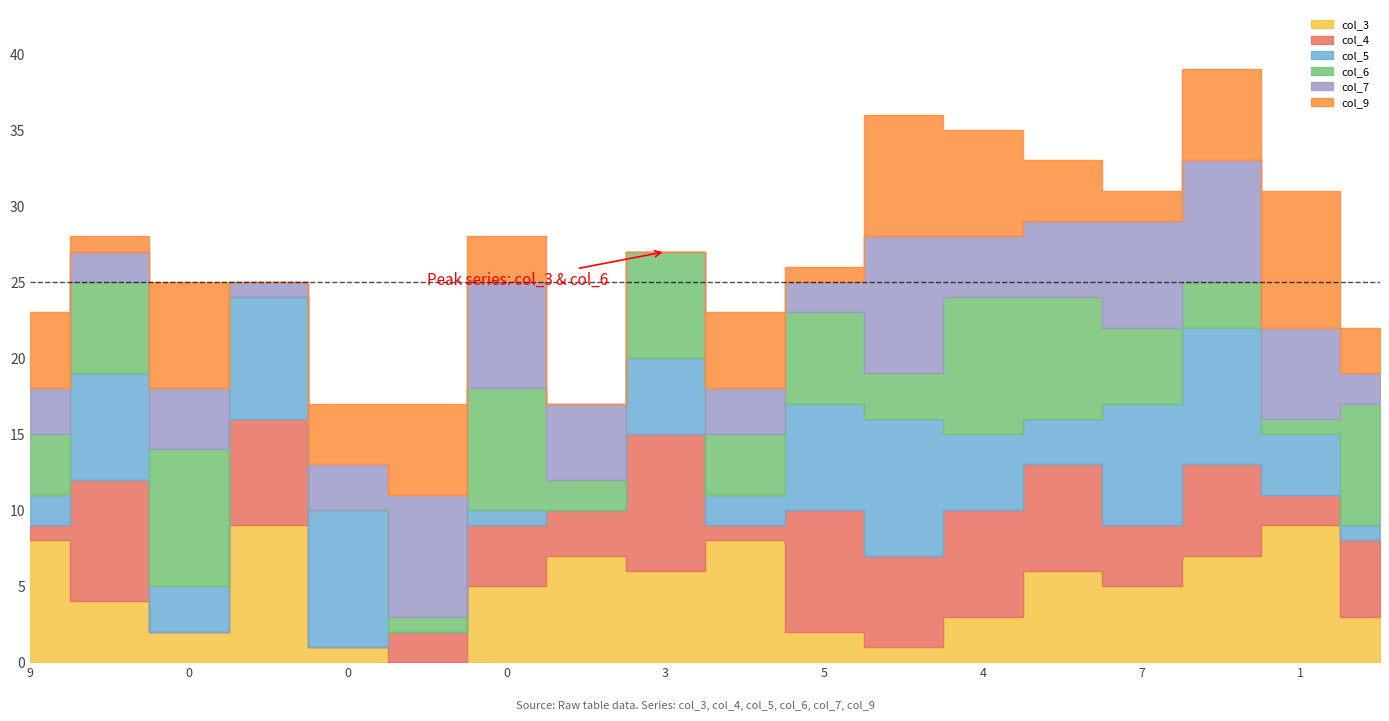

How many data points does each series have?

18